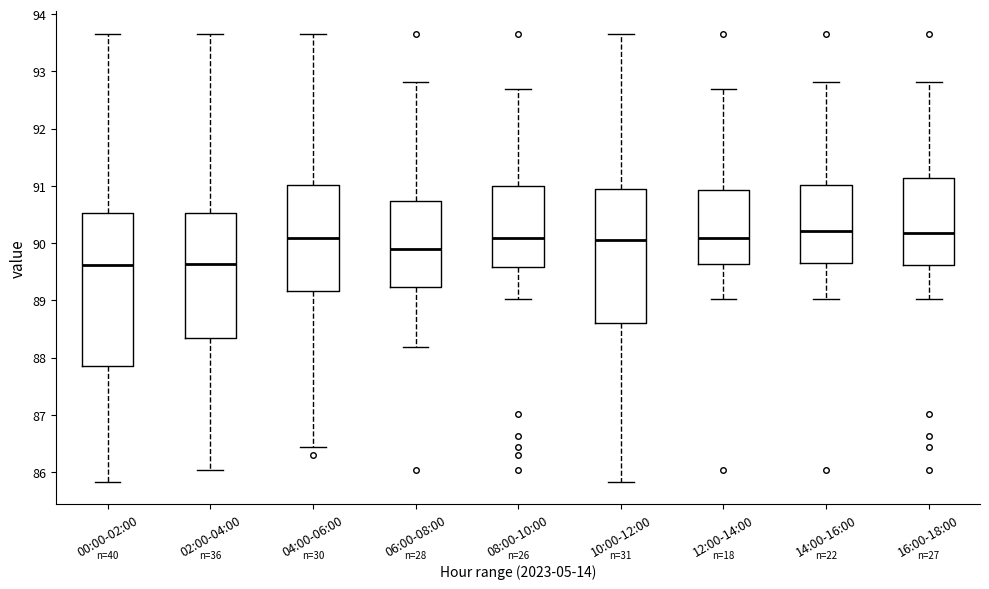

Where does the lower whisker of the box for 04:00-06:00 end on the y-axis? The values are not printed on the chart, so give them approximately, as read against the axis.

86.4